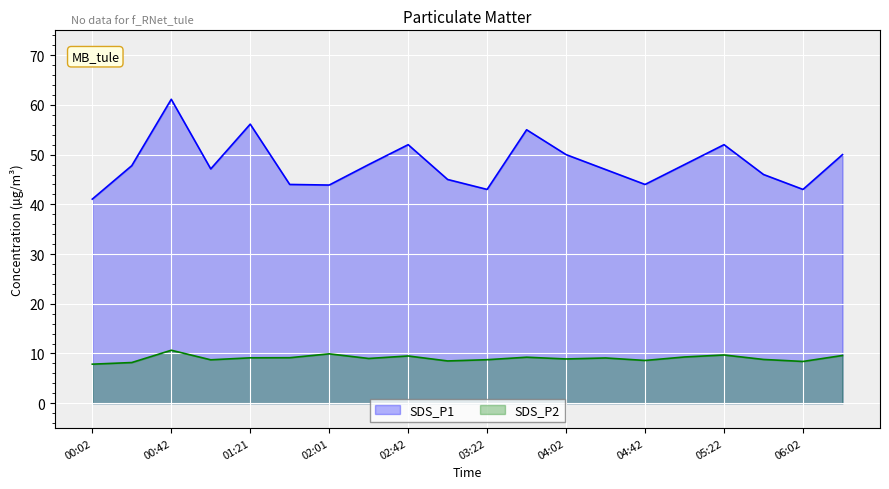

Reading right to left, list all the values displayed in this chart.

SDS_P1: 50.0	43.0	46.0	52.0	48.0	44.0	47.0	50.0	55.0	43.0	45.0	52.0	48.0	43.9	44.0	56.1	47.1	61.1	47.8	41.0
SDS_P2: 9.6	8.4	8.8	9.7	9.3	8.6	9.1	8.9	9.2	8.8	8.5	9.5	9.0	9.9	9.2	9.1	8.7	10.7	8.2	7.8